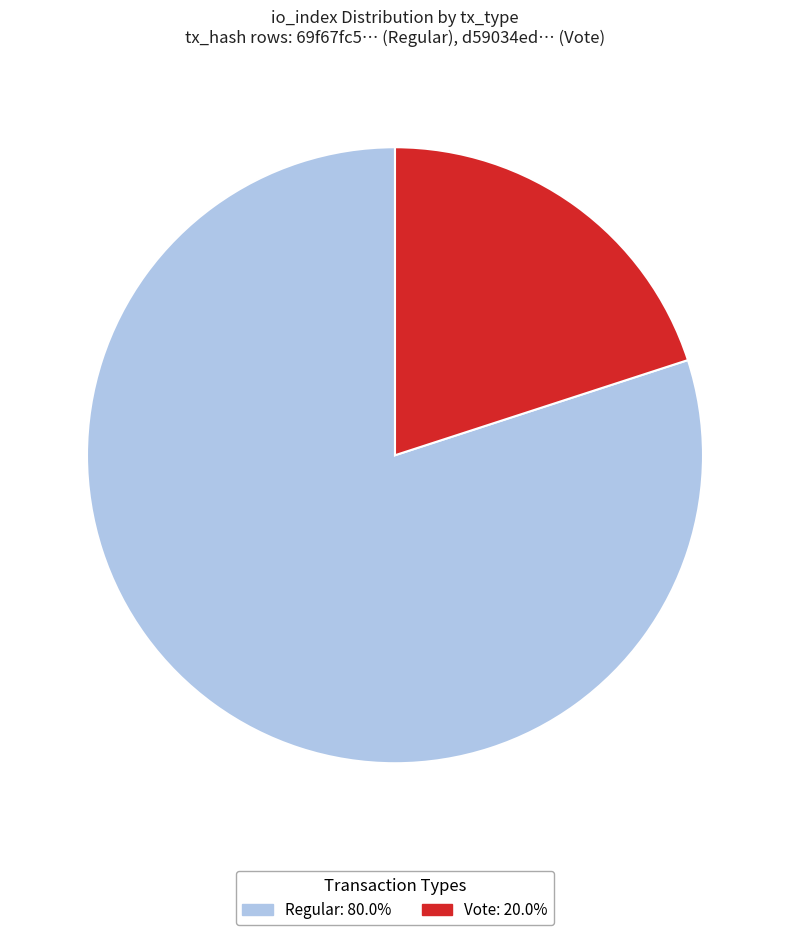

How many segments does this pie chart have?

2